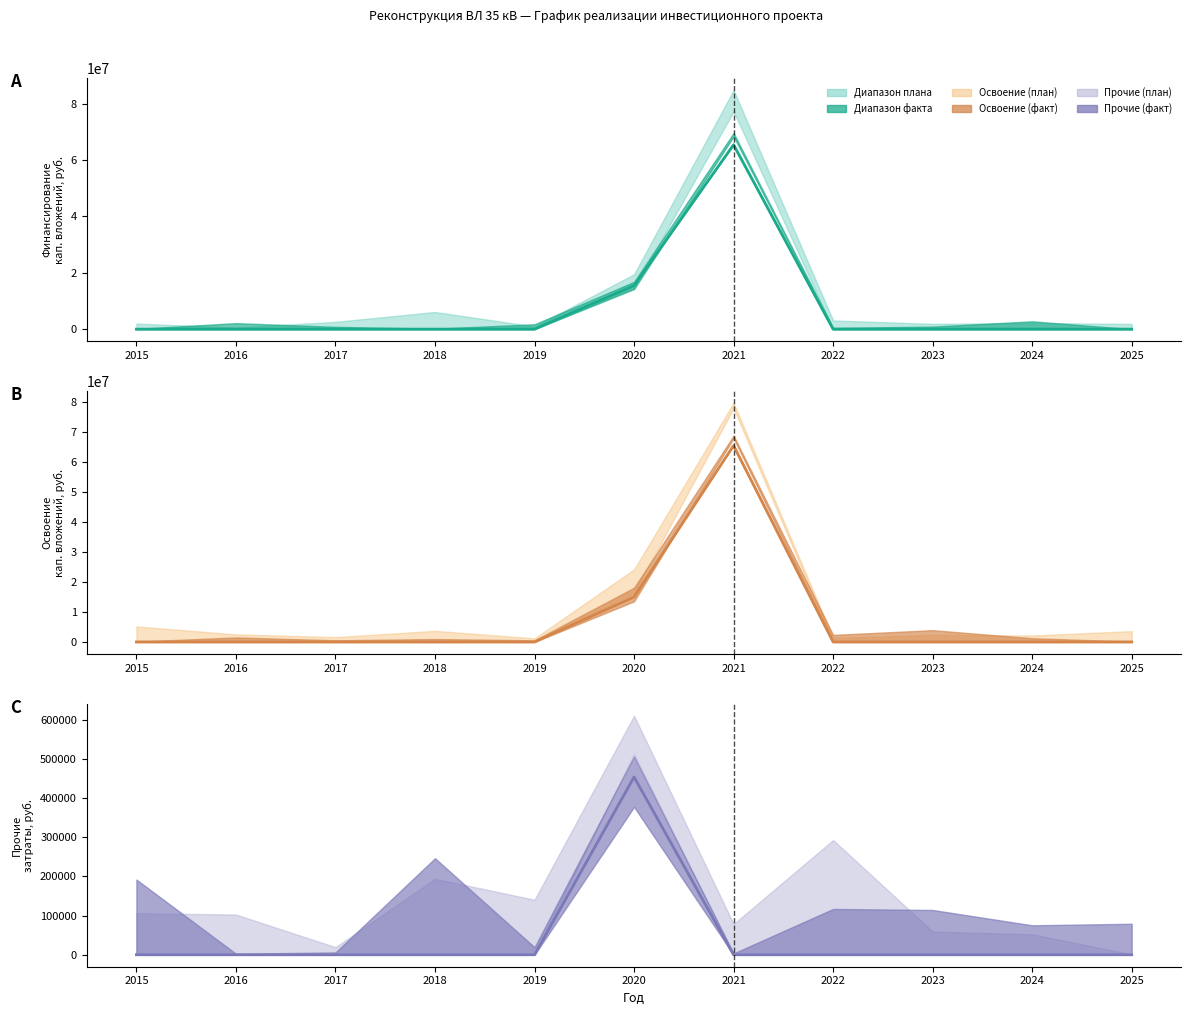

True or false: План and Факт intersect in this chart.

False